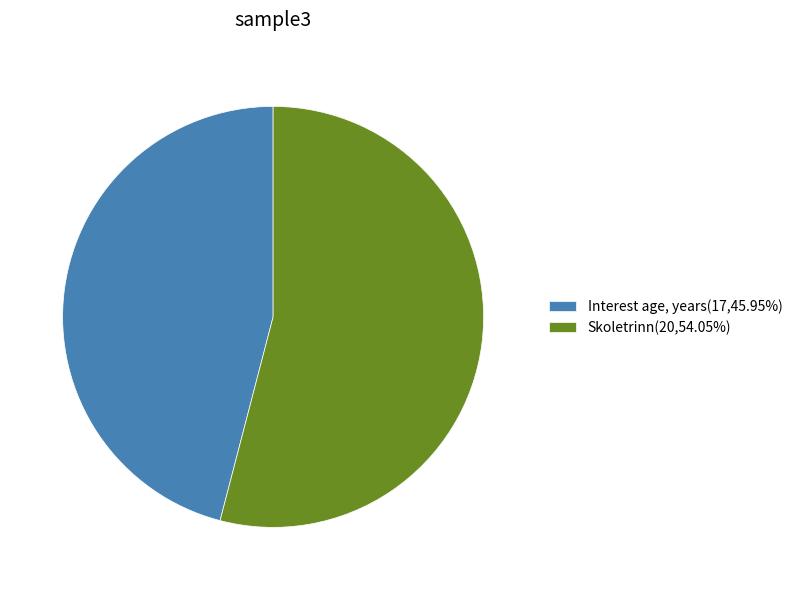

Is Skoletrinn(20,54.05%) the majority of the pie?

Yes